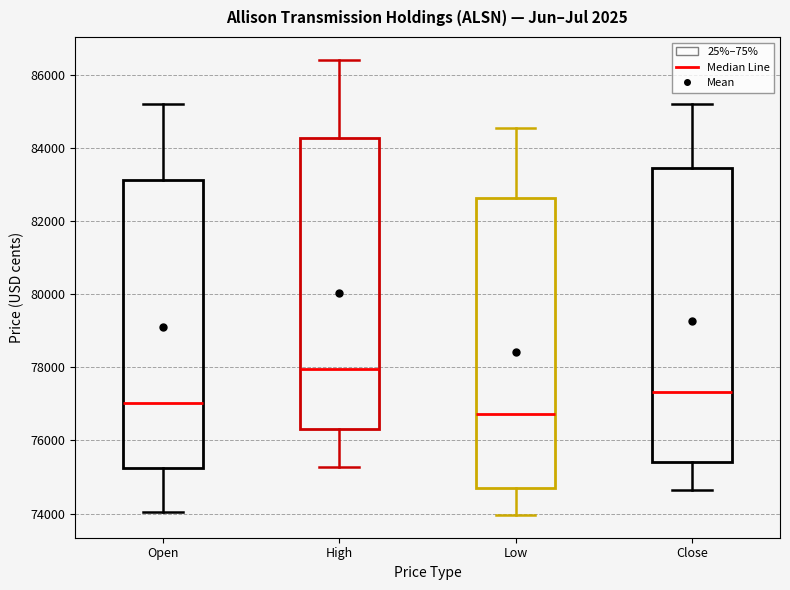

Where does the upper whisker of the box for Open end on the y-axis? The values are not printed on the chart, so give them approximately, as read against the axis.

85200